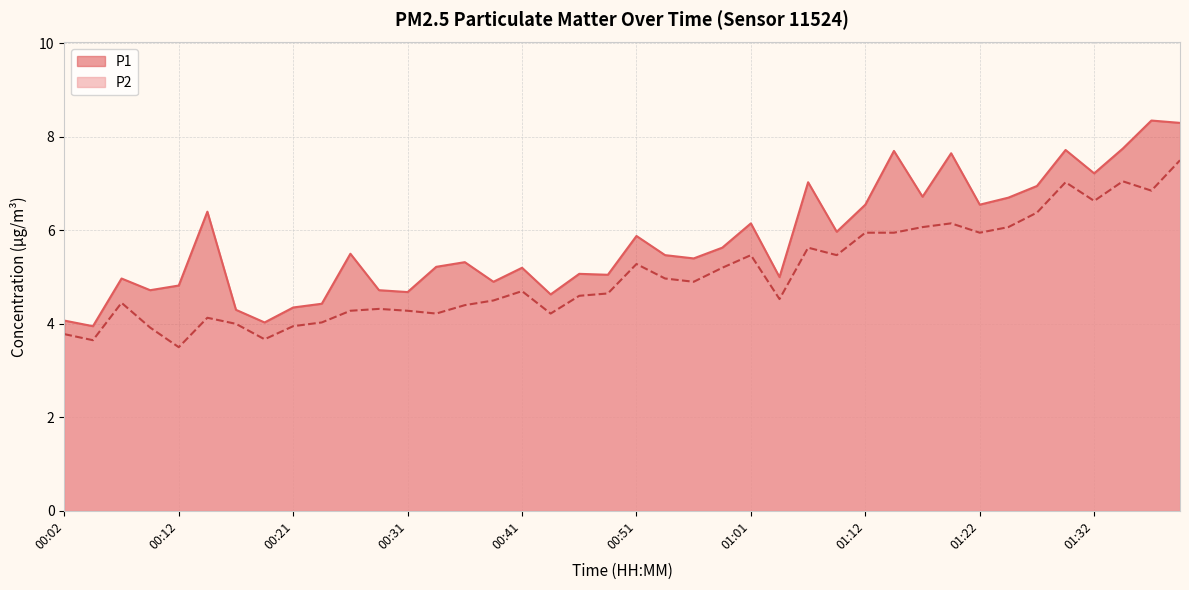

At how many categories does at least one series exceed 3?

40